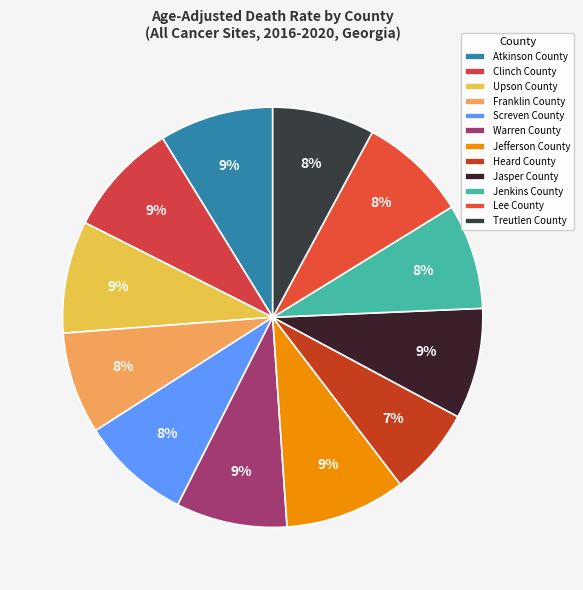

What is the largest slice in the pie chart?

Jefferson County